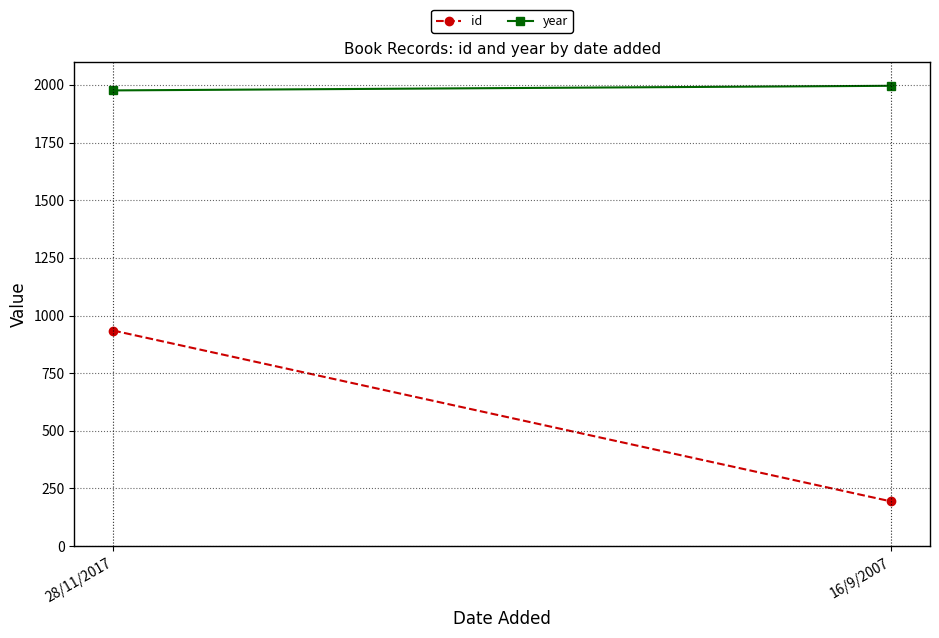

True or false: id has a value of 194 at 16/9/2007.

True